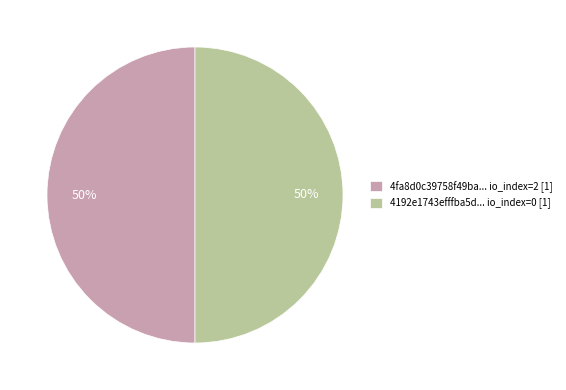

The 4fa8d0c39758f49ba... io_index=2 [1] slice represents 50% of the pie. True or false?

True